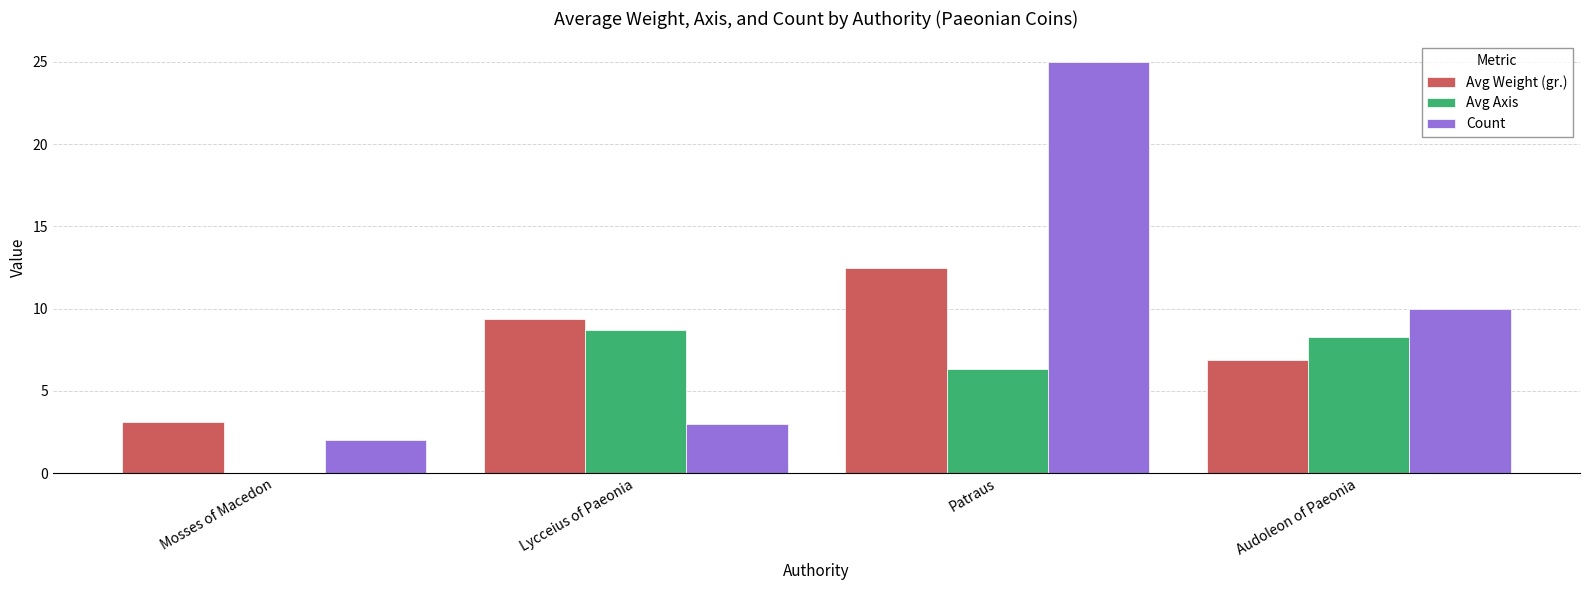

Between Lycceius of Paeonia and Audoleon of Paeonia, which series saw the biggest shift?

Count